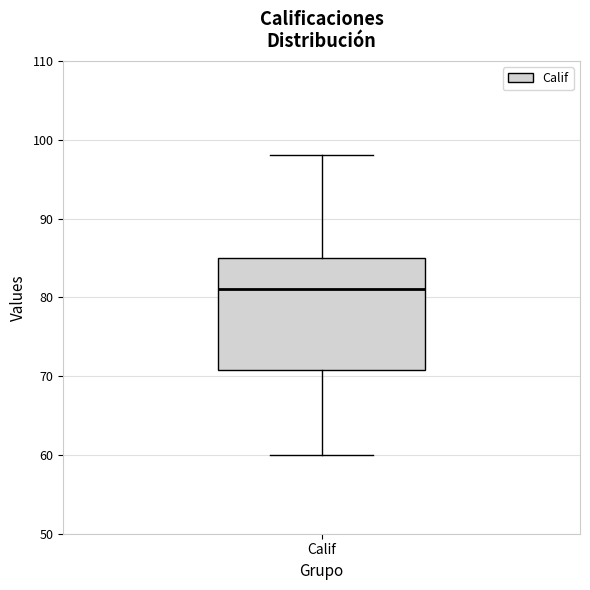

Where does the upper whisker of the box for Calif end on the y-axis? The values are not printed on the chart, so give them approximately, as read against the axis.

98